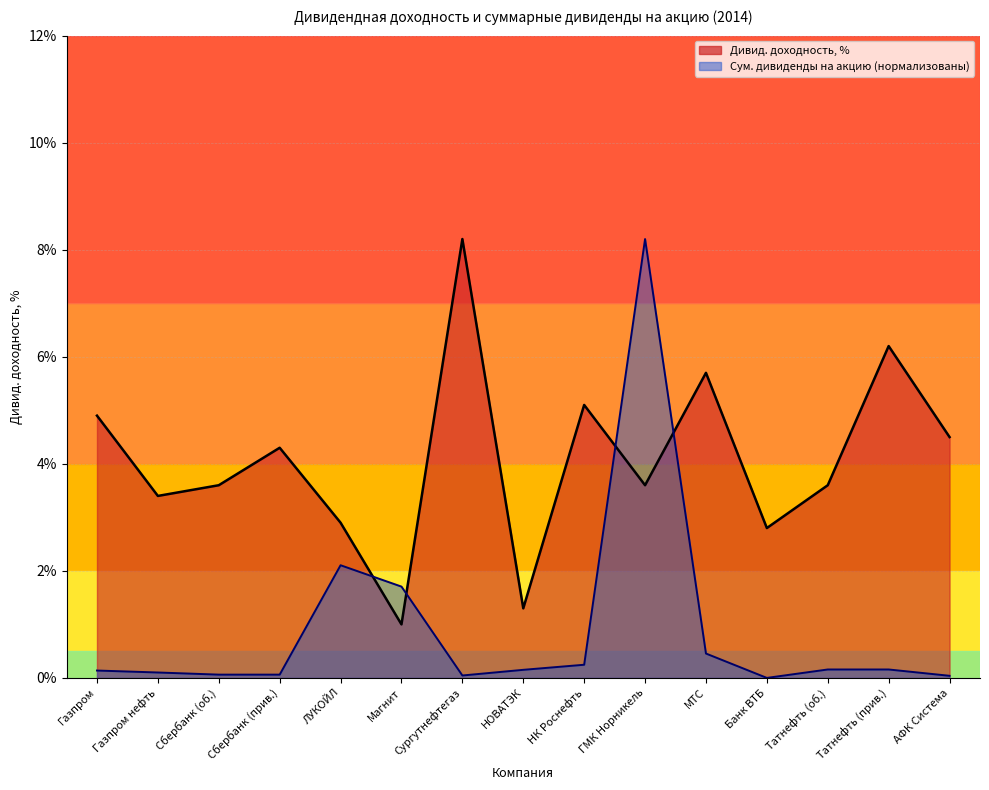

How many interior local peaks does the Суммарные дивиденды на акцию, руб series have?

2